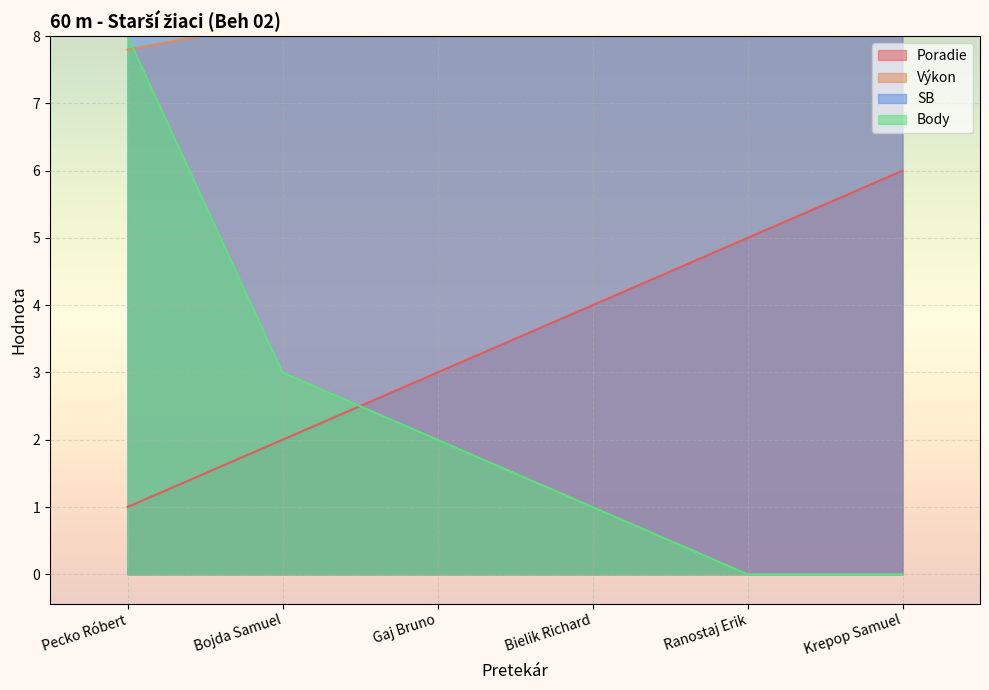

How many distinct data groups are displayed?

4